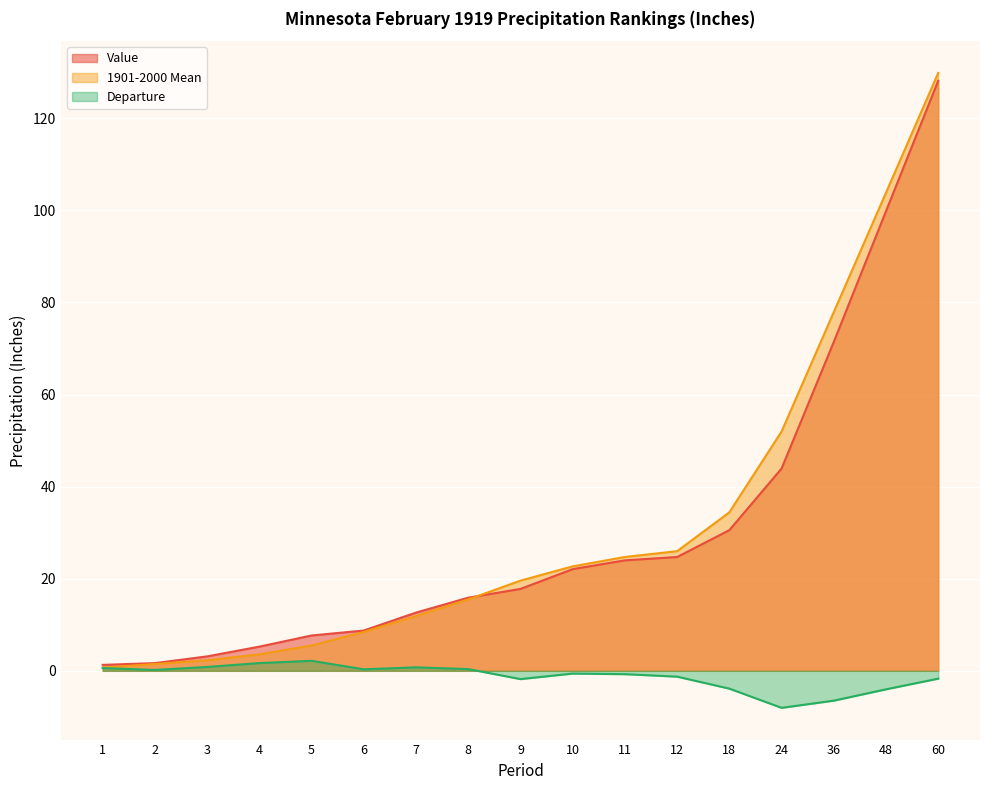

Which label corresponds to the smallest value in the chart?

24